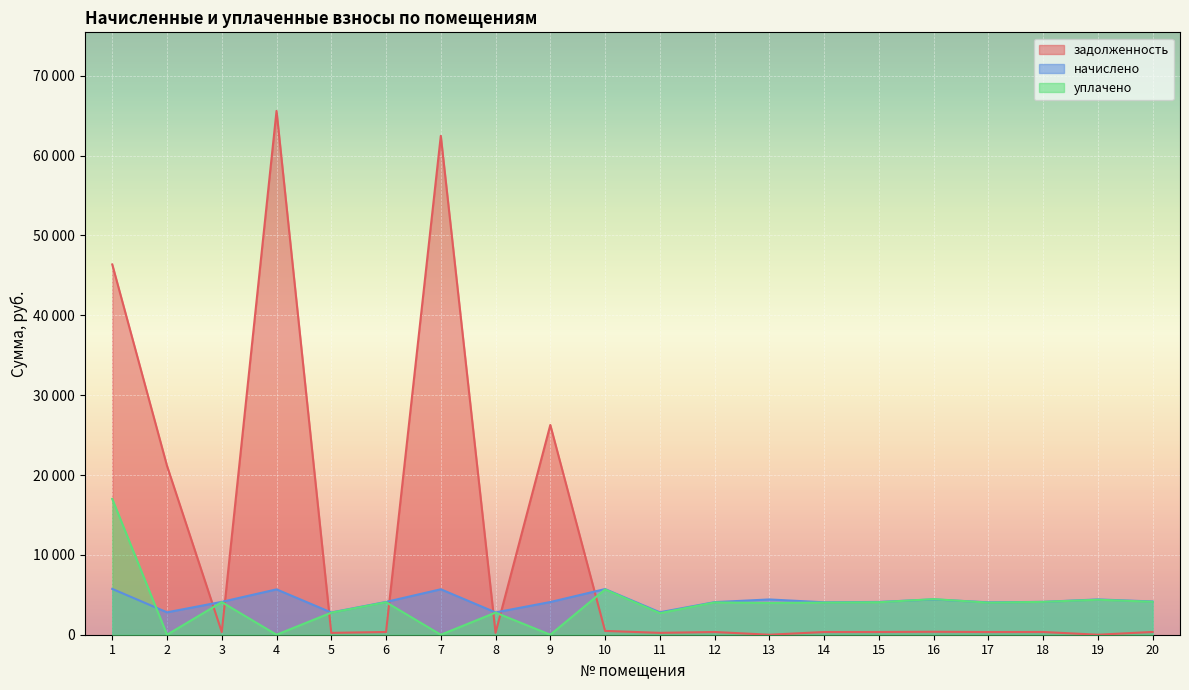

True or false: уплачено has a value of 0.0 at 9.

True